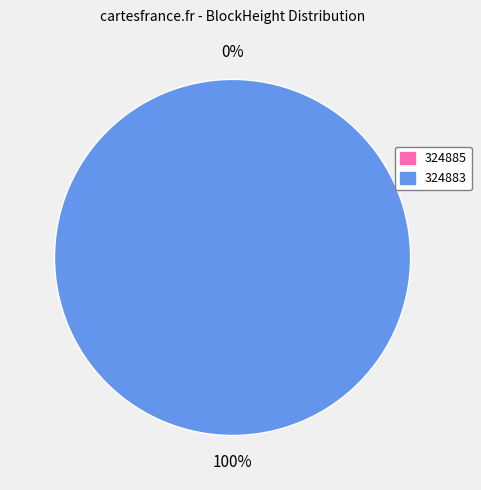

Which category accounts for the majority?

324883